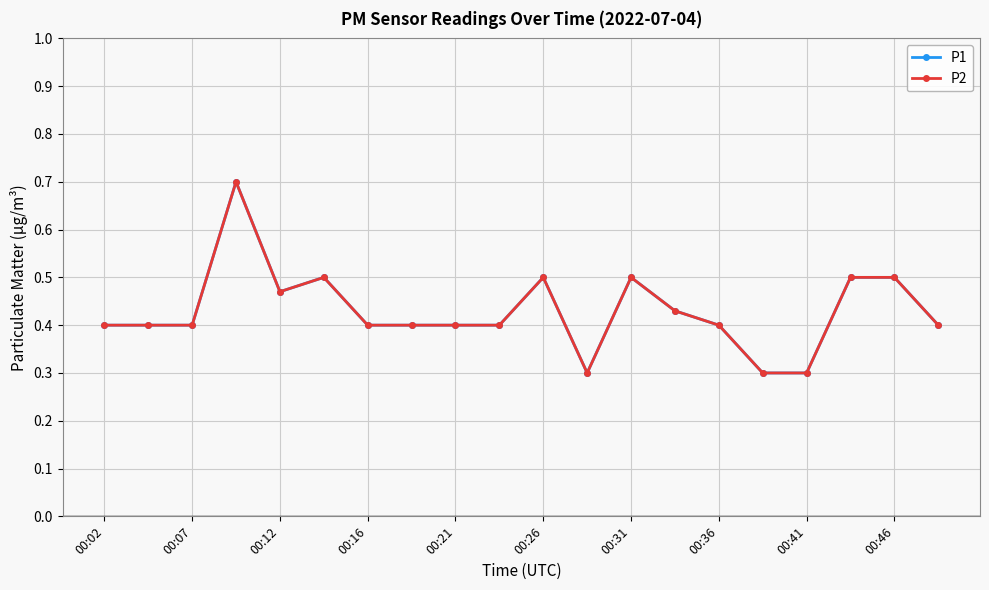

Does the chart have visible grid lines?

Yes